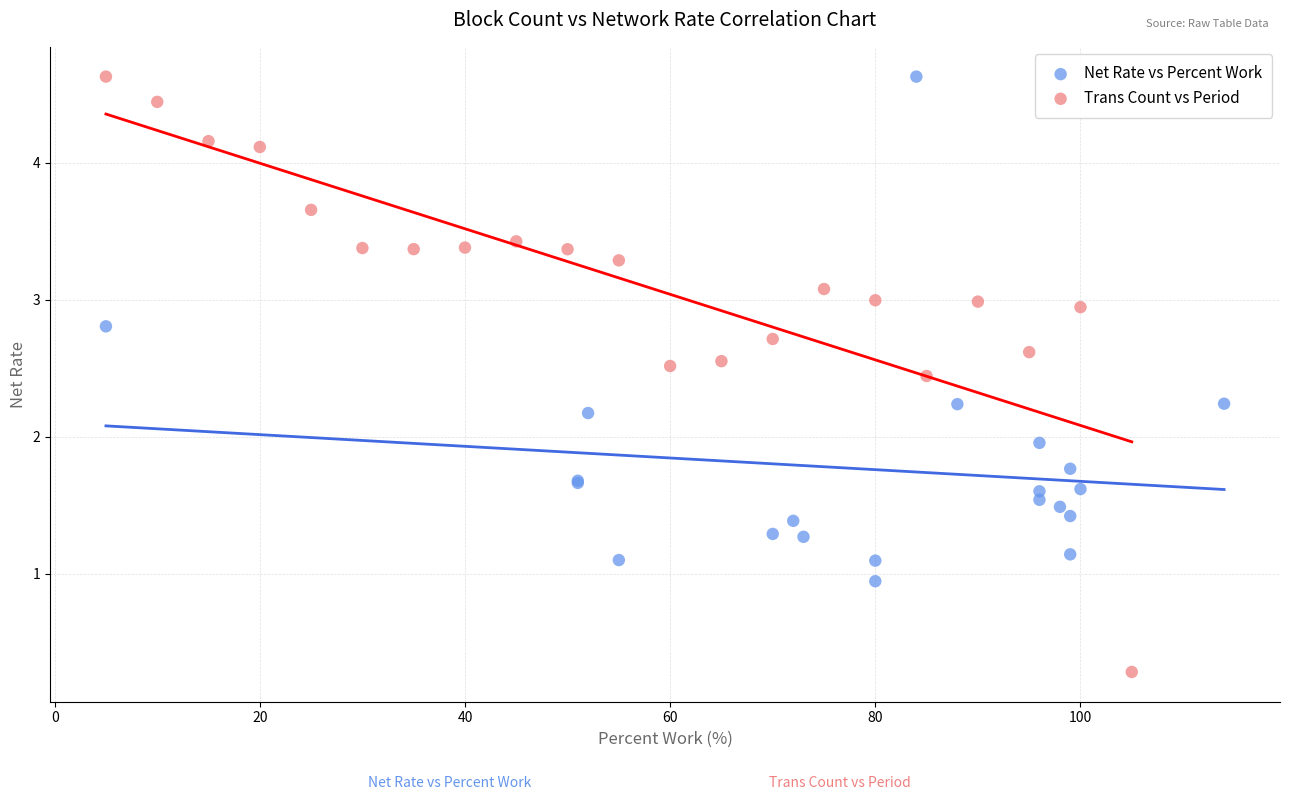

What are all the series names shown in the legend?

Net Rate vs Percent Work, Trans Count vs Period